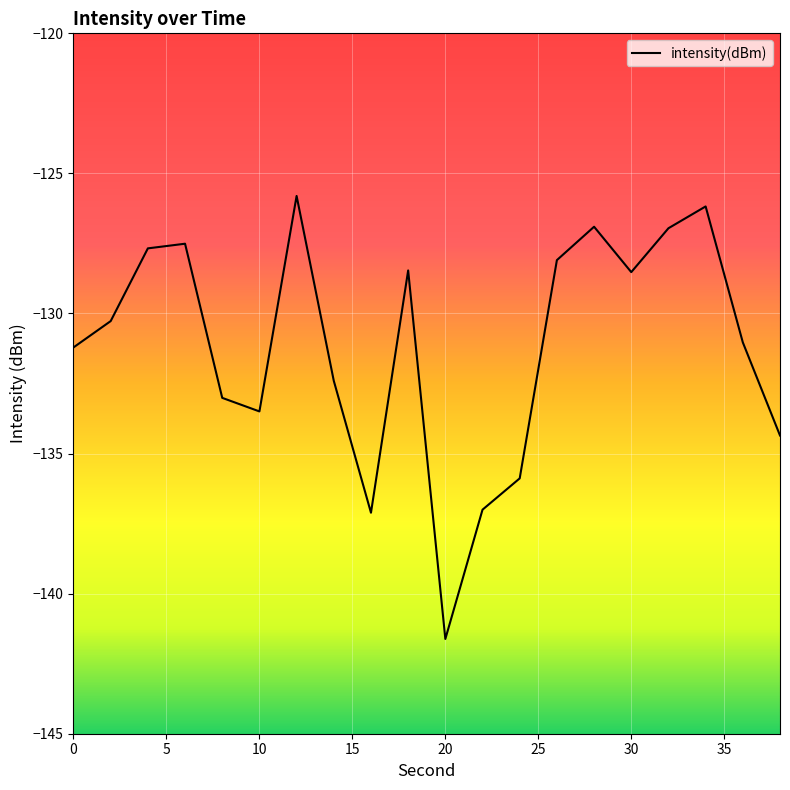

What is the difference between the maximum and minimum values?

15.8